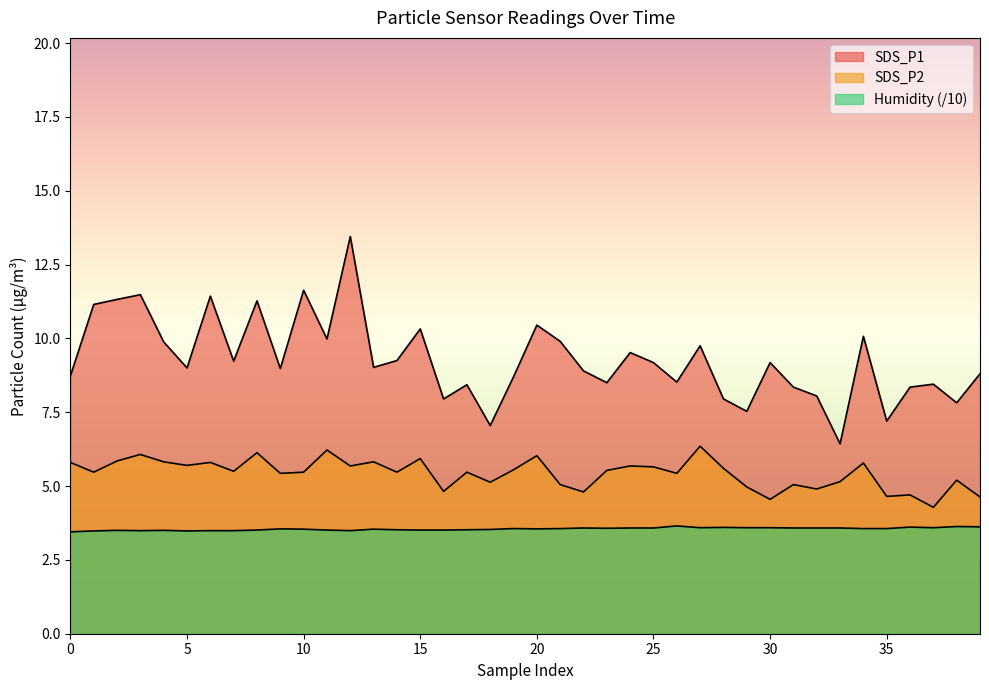

True or false: SDS_P1 and SDS_P2 cross at least once.

False